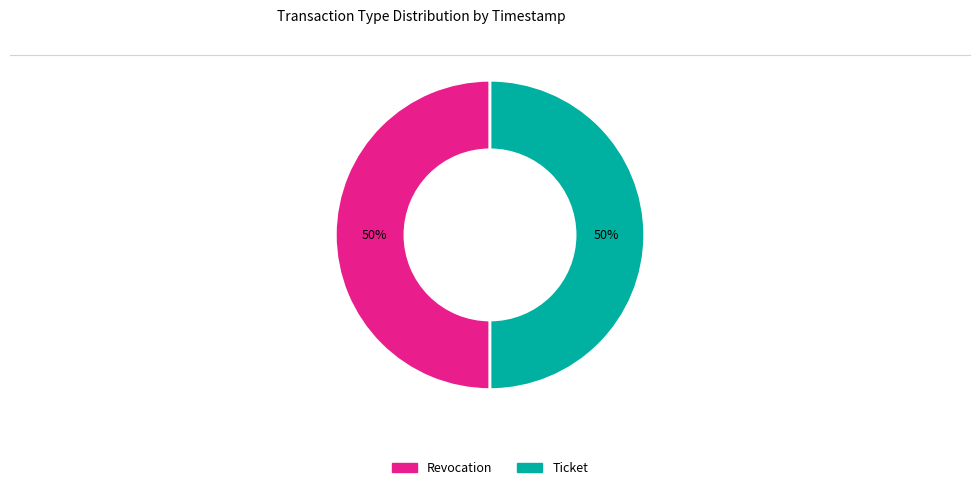

To the nearest percent, what portion does Revocation represent?

50%